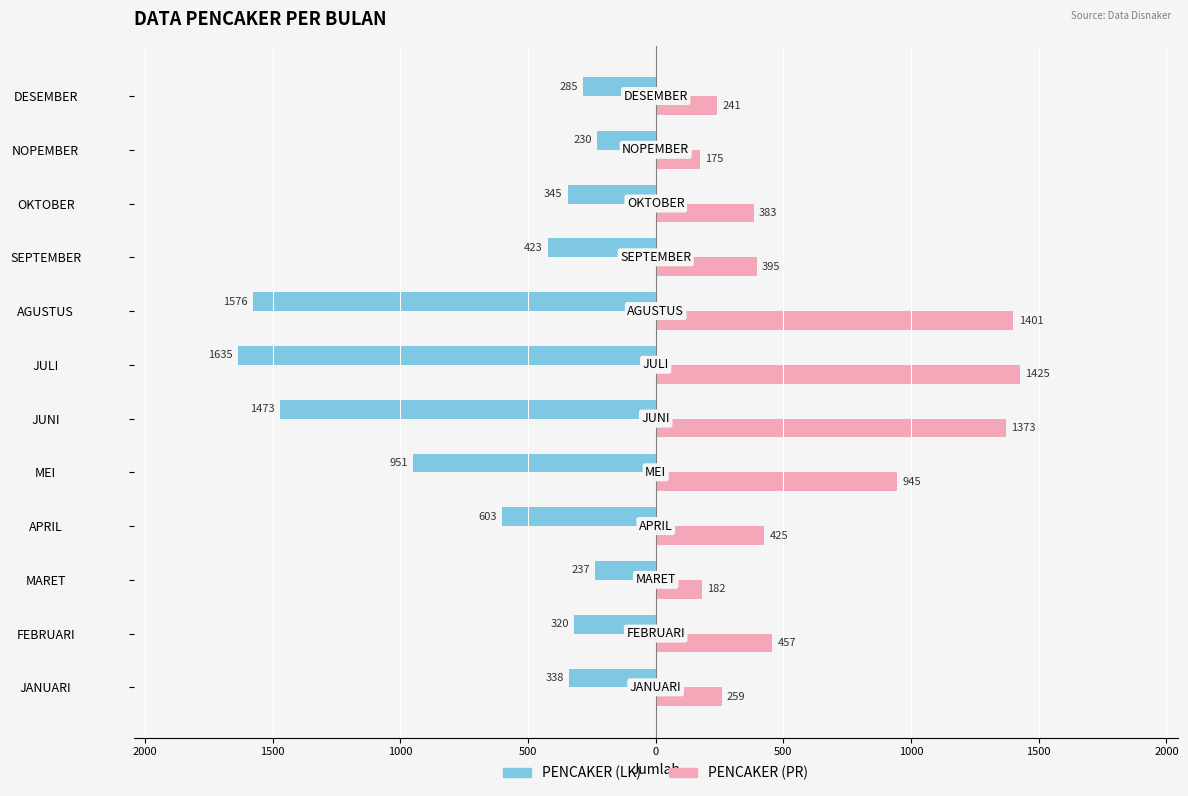

What are all the series names shown in the legend?

PENCAKER (LK), PENCAKER (PR)